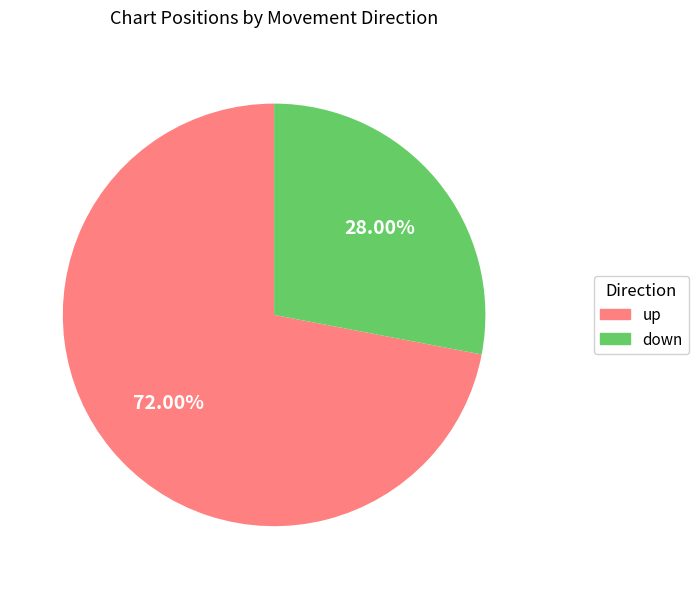

To the nearest percent, what is the combined percentage of up and down?

100%